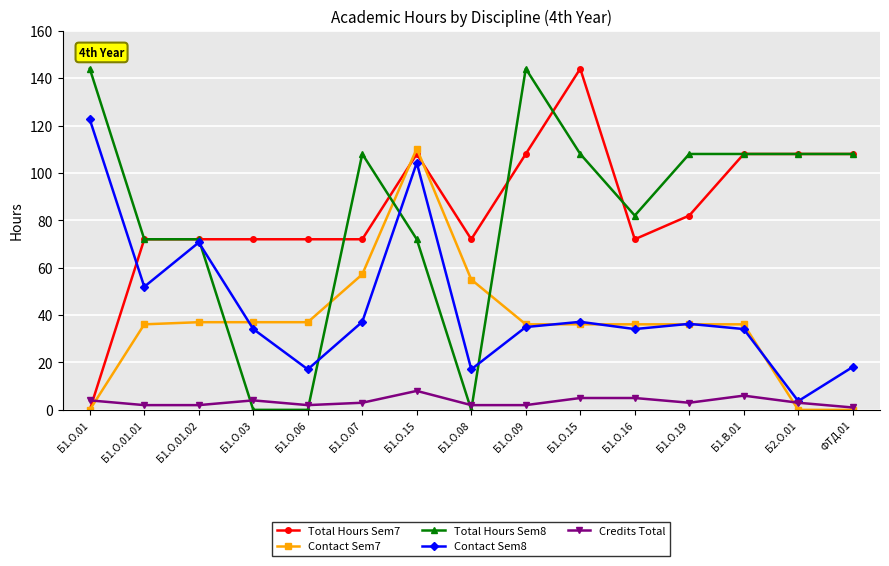

Count the number of data series in this chart.

5